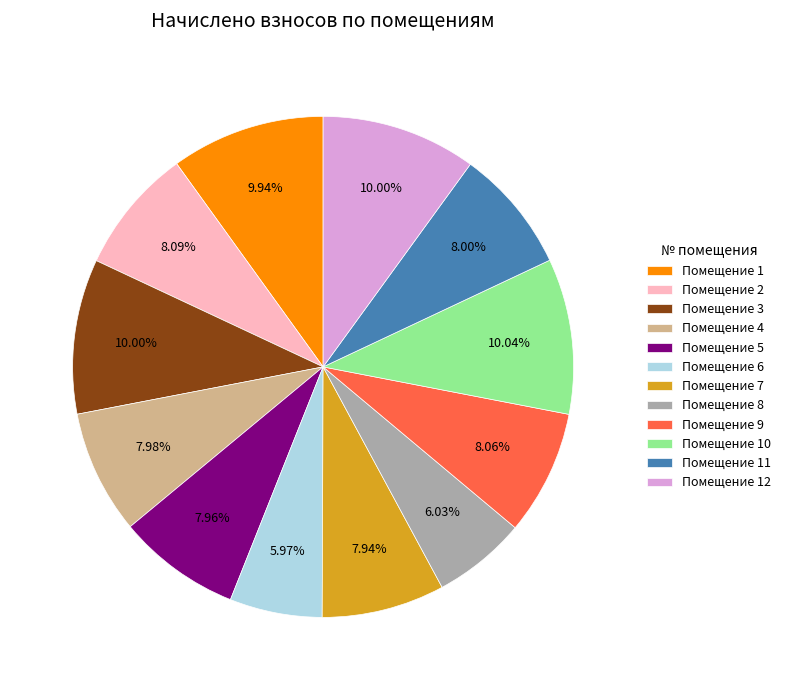

Does any single category account for the majority?

No